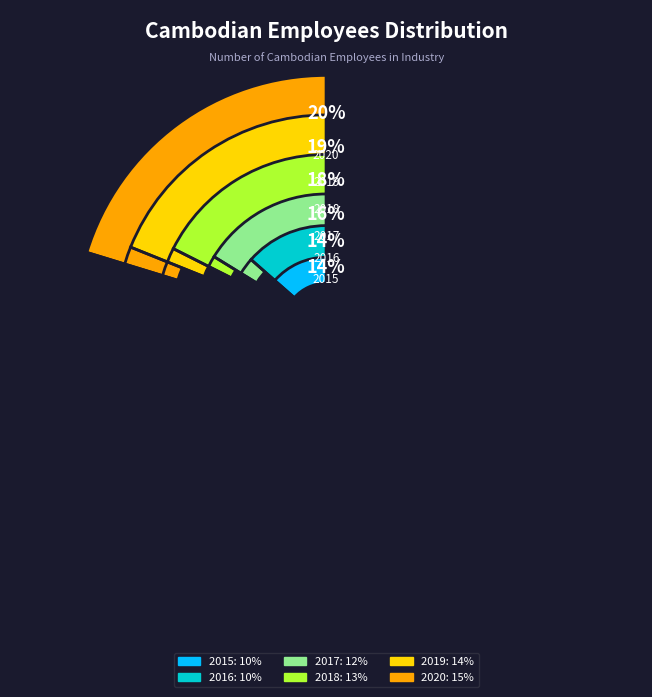

Which category has the smallest portion of the pie?

2015